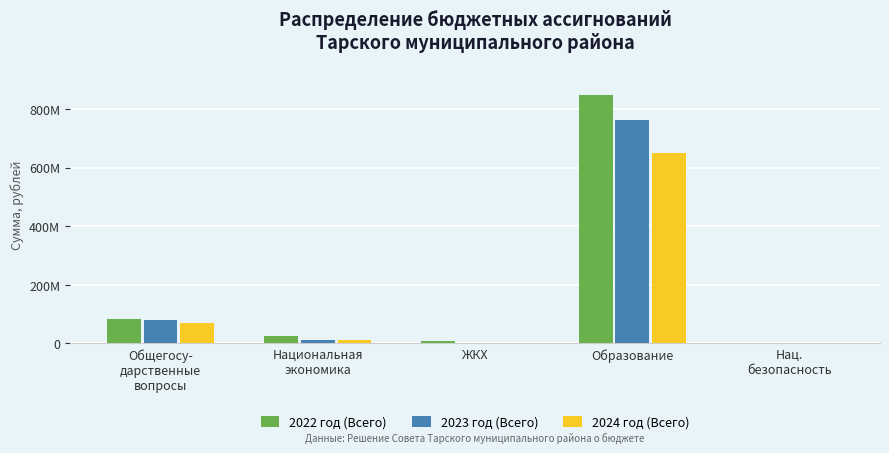

Reading right to left, extract all data points from this chart.

2022 год (Всего): Нац.
безопасность=236000.0	Образование=846840357.2	ЖКХ=8185000.8	Национальная
экономика=27077986.8	Общегосу-
дарственные
вопросы=82954699.1
2023 год (Всего): Нац.
безопасность=235000.0	Образование=761432664.0	ЖКХ=1364372.8	Национальная
экономика=13292247.9	Общегосу-
дарственные
вопросы=78876866.7
2024 год (Всего): Нац.
безопасность=0.0	Образование=651179334.8	ЖКХ=364372.8	Национальная
экономика=11785747.9	Общегосу-
дарственные
вопросы=70104496.1